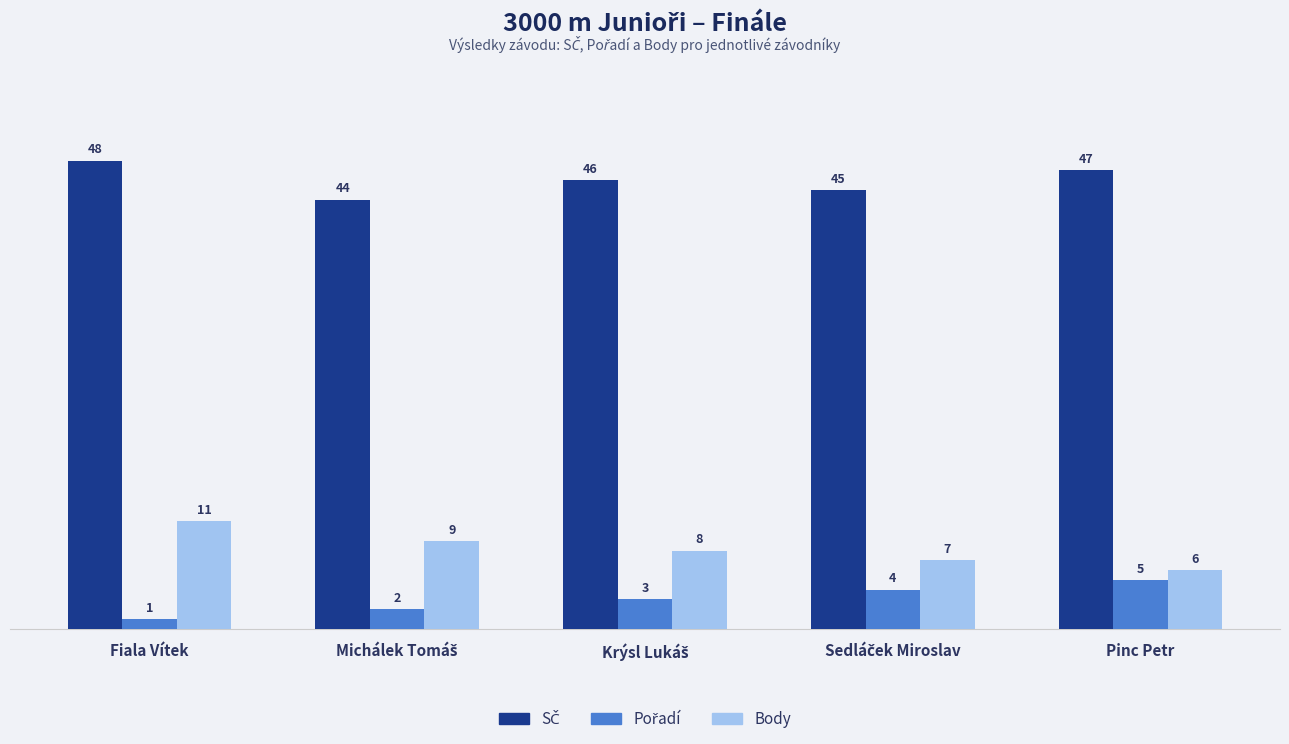

Which category has the highest value across all series?

Fiala Vítek